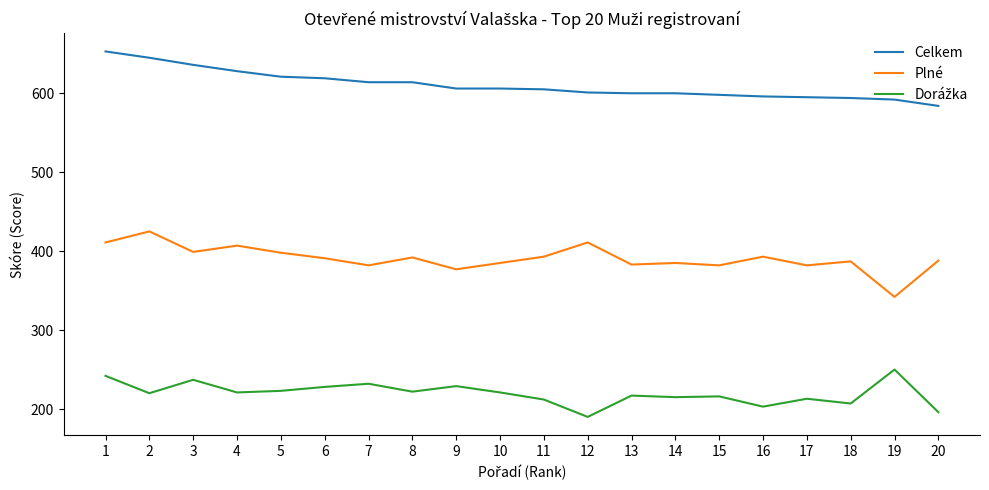

What is the smallest value displayed?

190